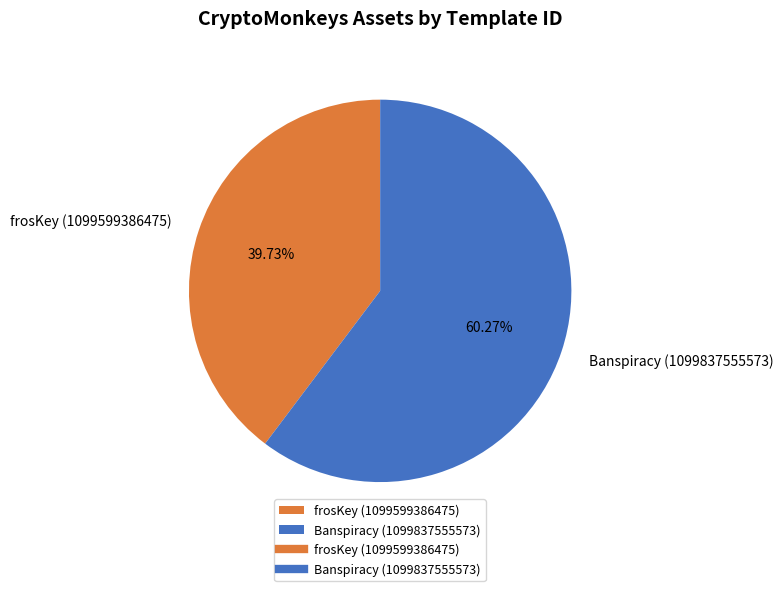

What percentage is NOT represented by Banspiracy (1099837555573)?

39.7%